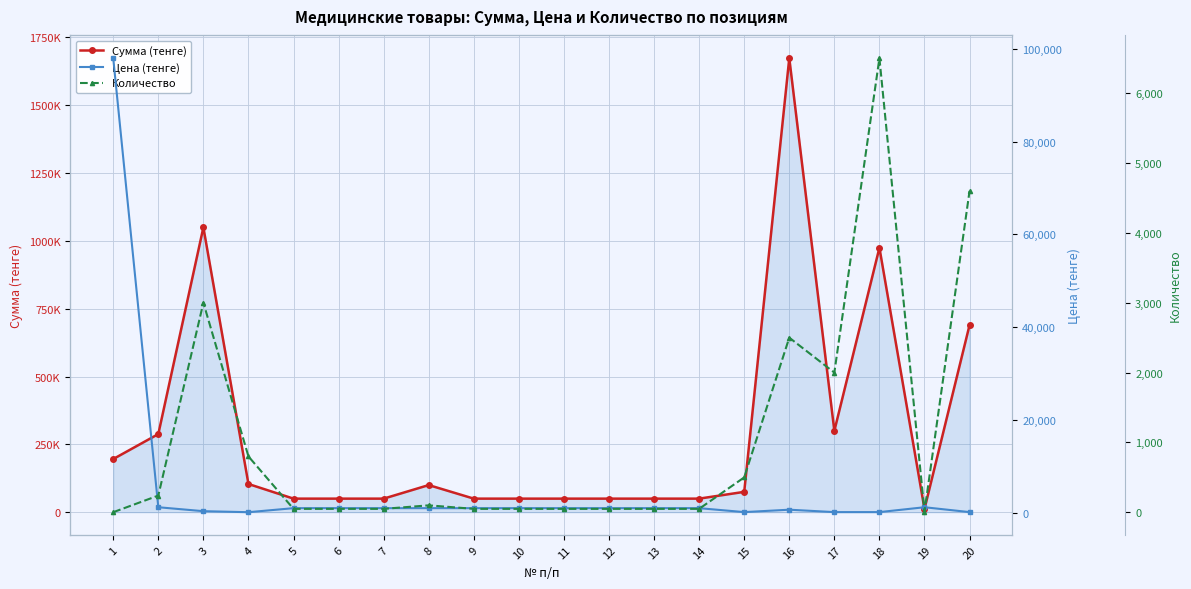

Where does the Цена (тенге) series first go above 1000?

1